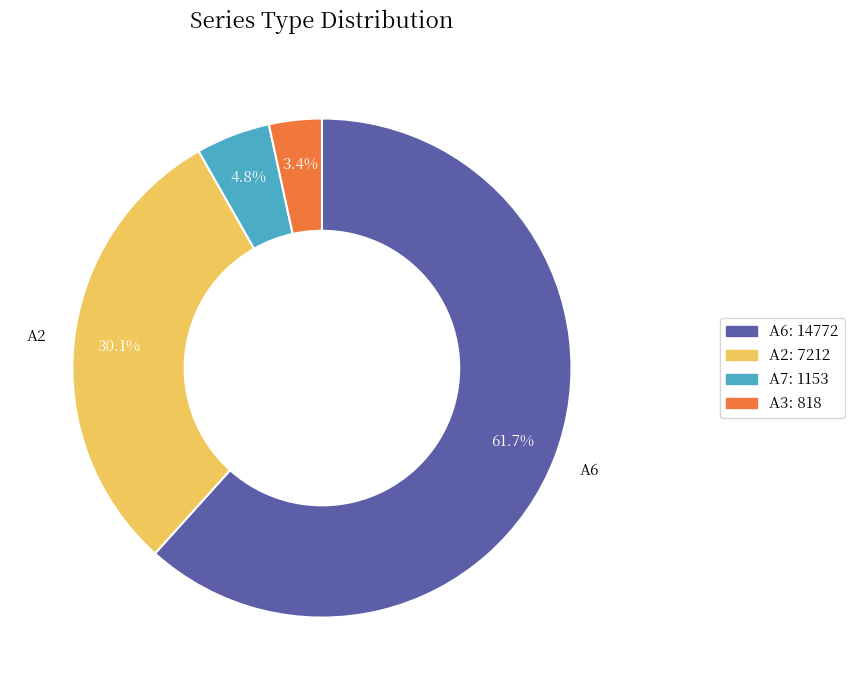

Is there any slice that represents more than half of the pie?

Yes